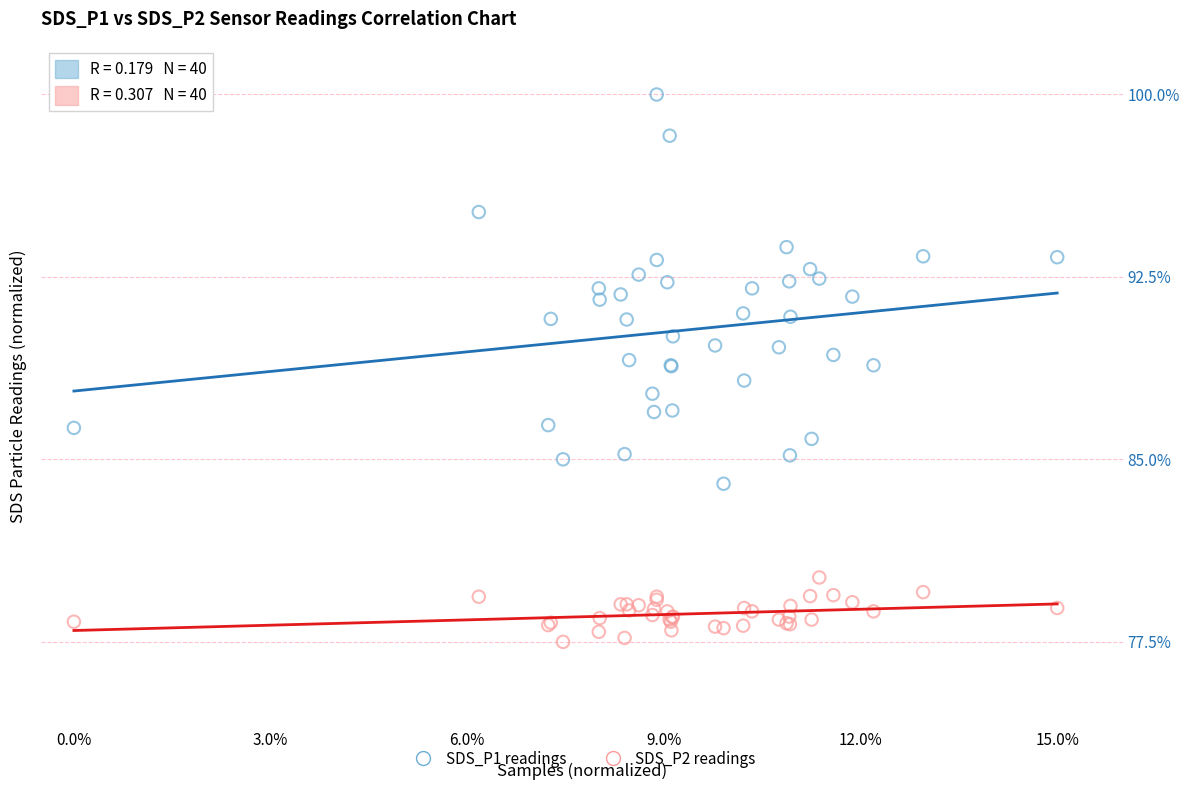

Which series reaches the maximum Y coordinate?

SDS_P1 readings